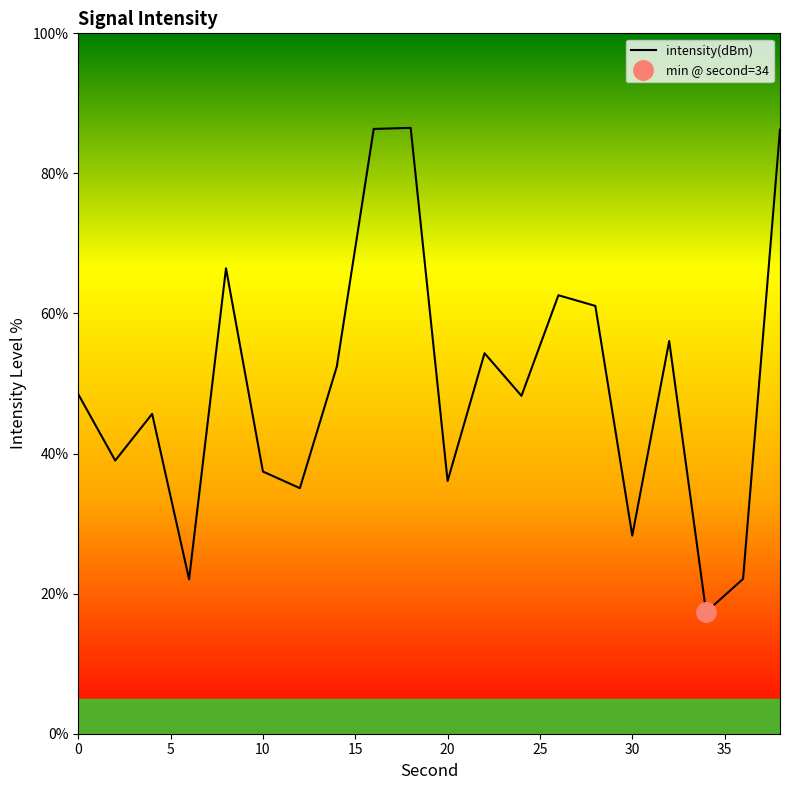

How many values exceed 48?

11